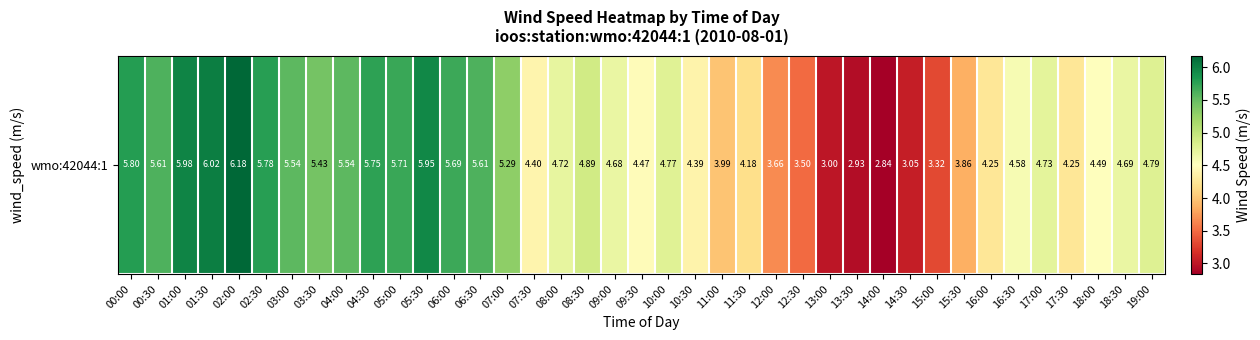

What is the change in value from 05:00 to 10:00?

-0.9